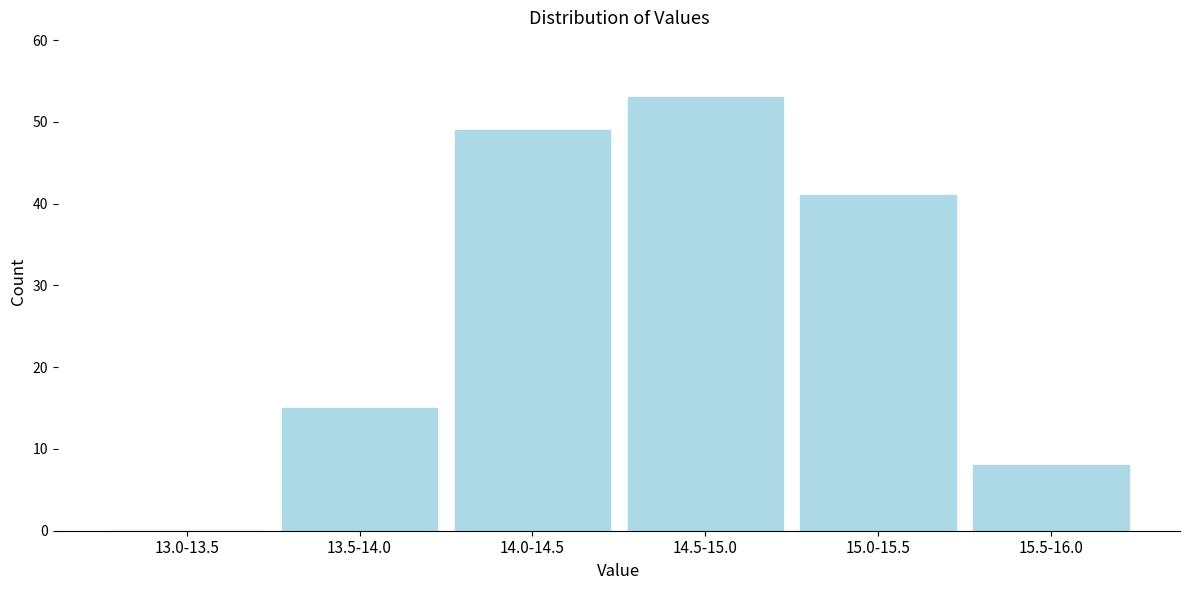

Reading left to right, extract all data points from this chart.

13.0-13.5=0	13.5-14.0=15	14.0-14.5=49	14.5-15.0=53	15.0-15.5=41	15.5-16.0=8